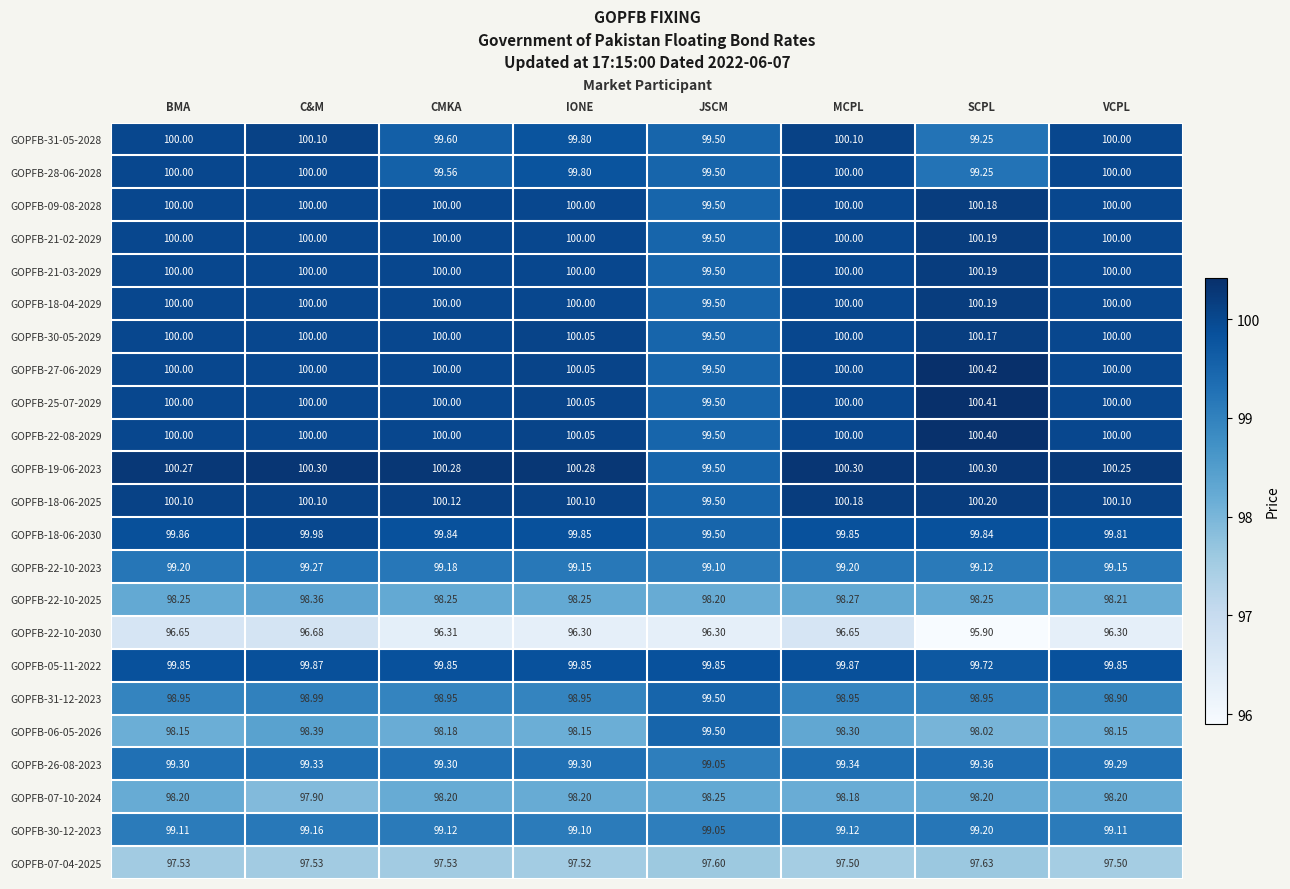

At which category is the sum across all series the highest?

C&M